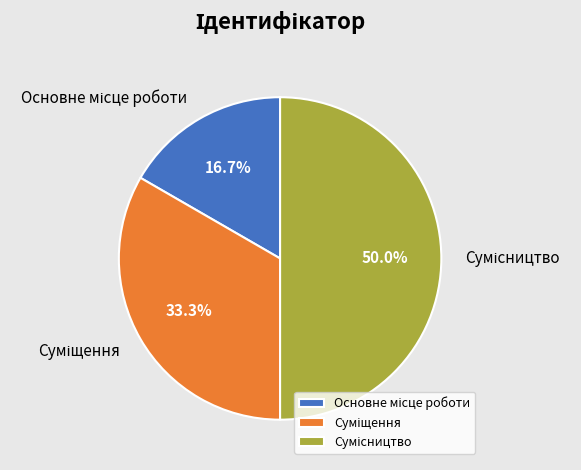

What is the smallest slice in the pie chart?

Основне місце роботи